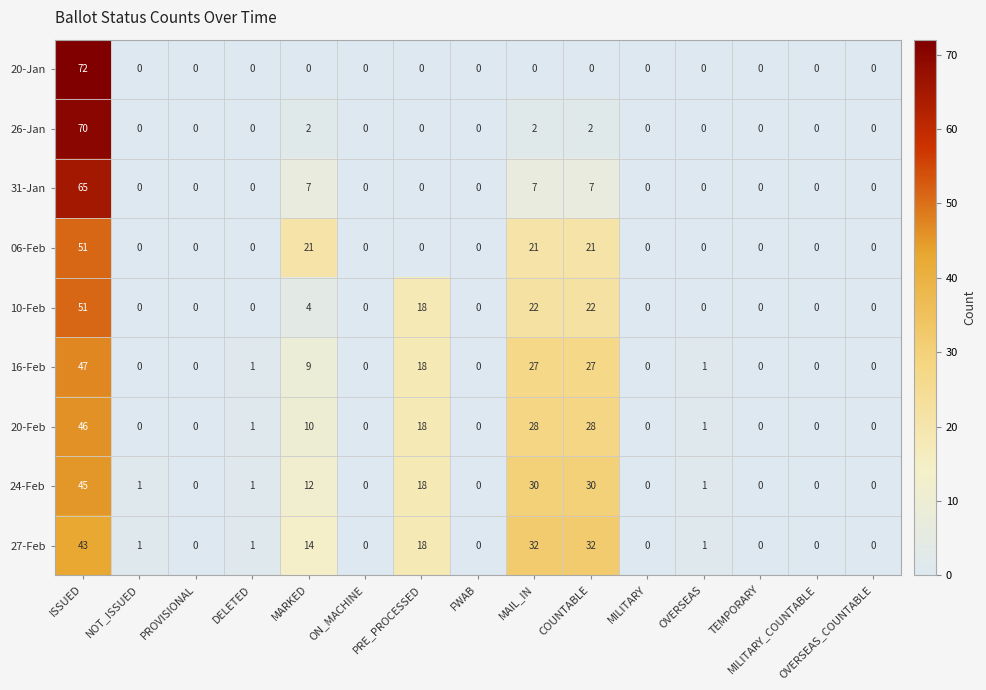

Which series has the largest range (max minus min)?

20-Jan